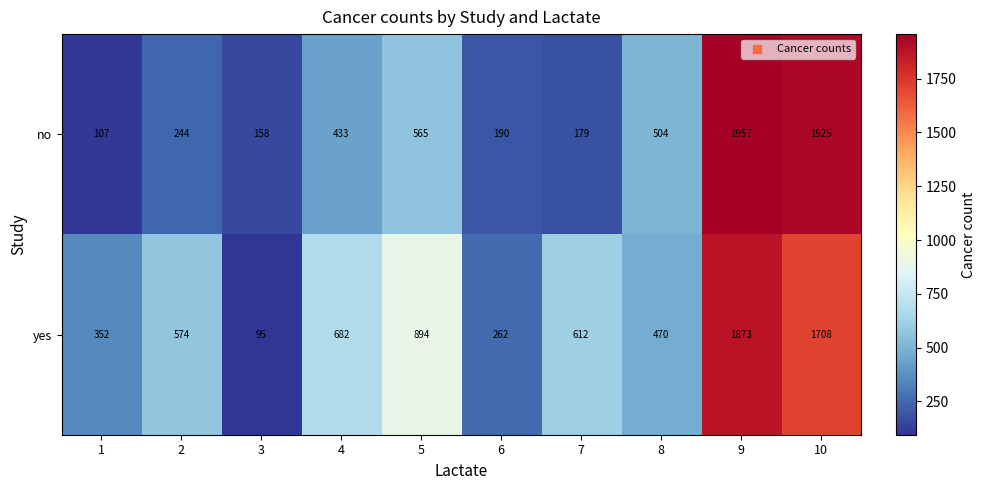

Which category has the lowest value across all series?

3